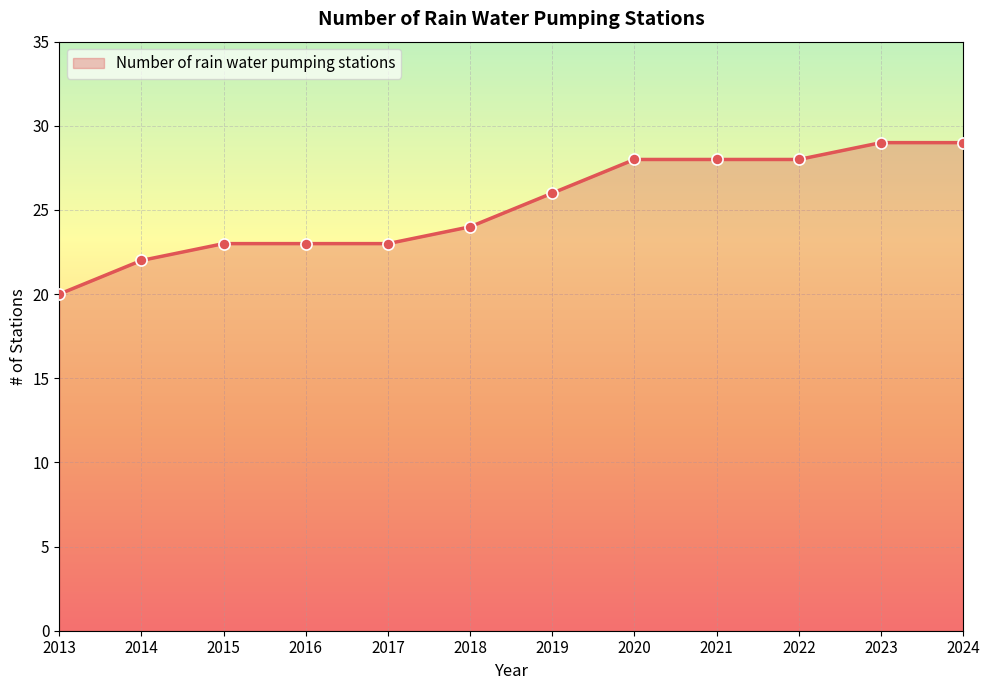

Between 2023 and 2015, which is larger?

2023